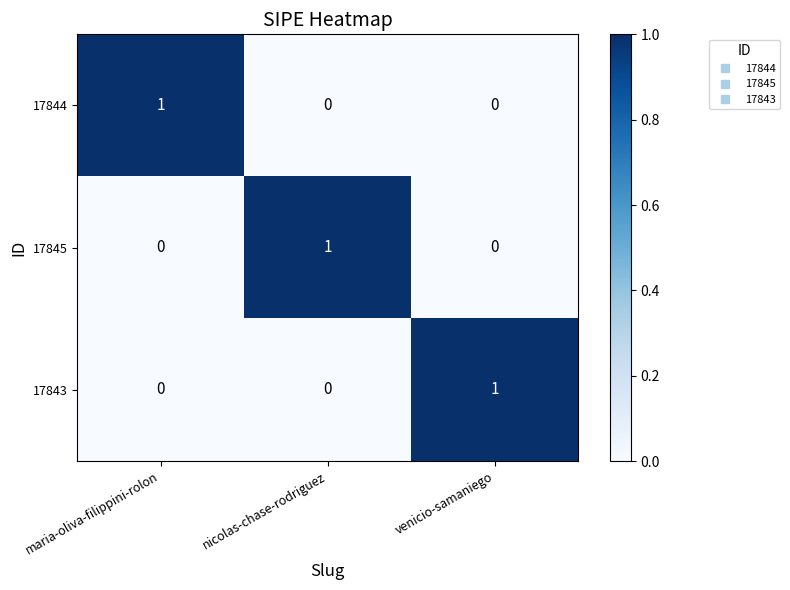

At how many categories does at least one series exceed 0?

3